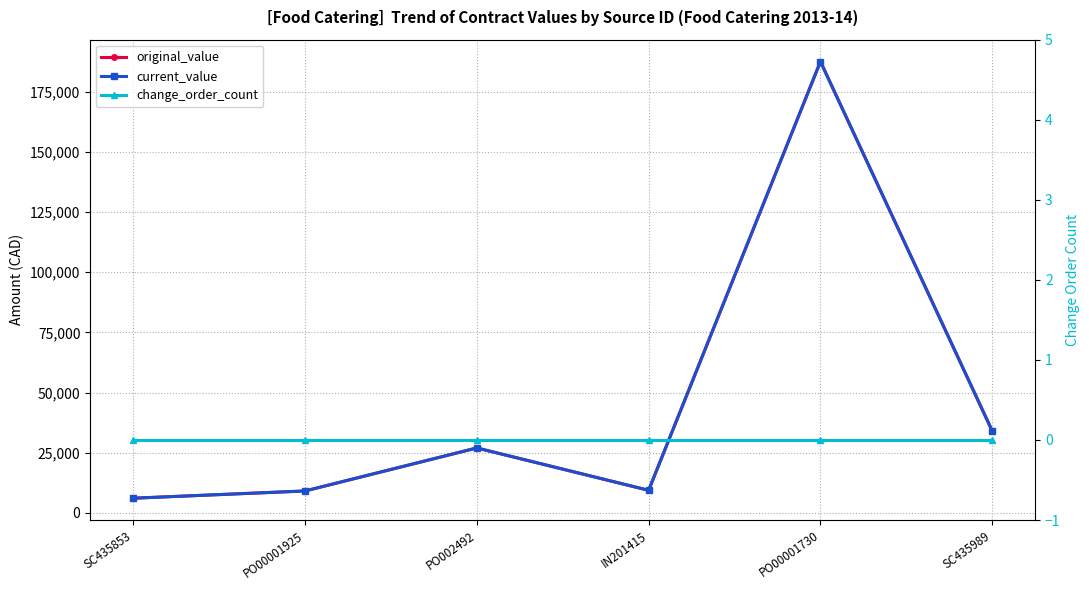

The change_order_count series shows 0.0 at IN201415. True or false?

True